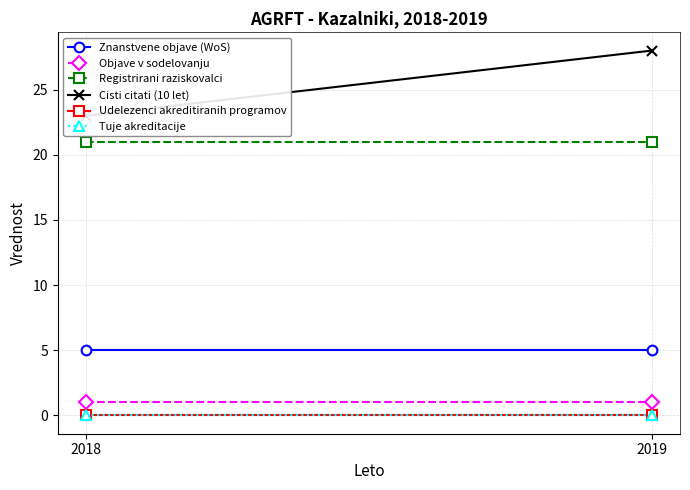

What is the difference between the highest and lowest values at 2018?

23